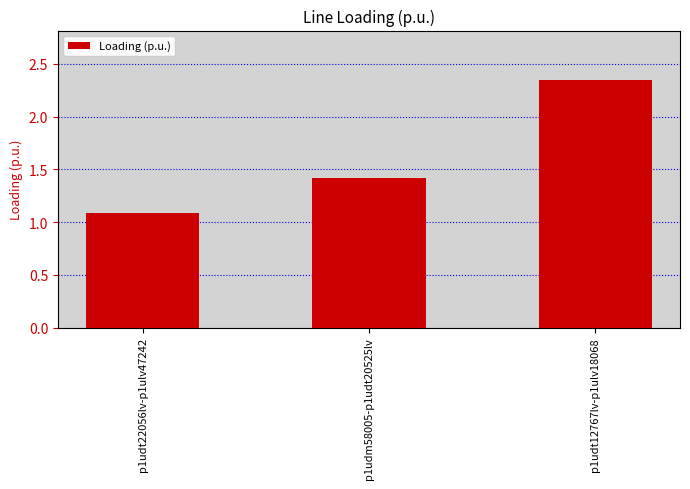

What is the label of the 1st bar from the left?

p1udt22056lv-p1ulv47242